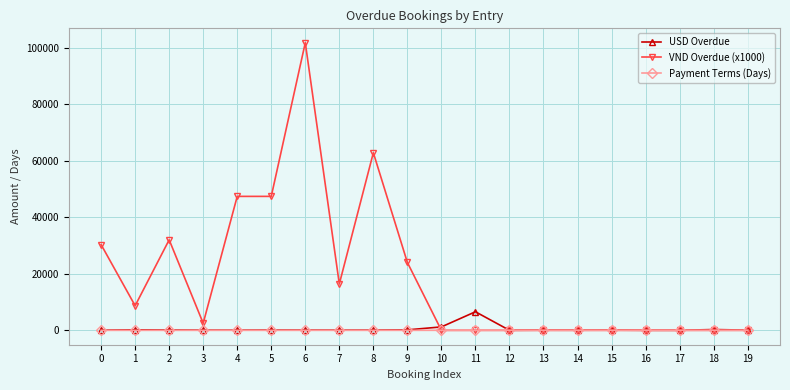

True or false: USD Overdue has more than 2 interior local peaks.

True